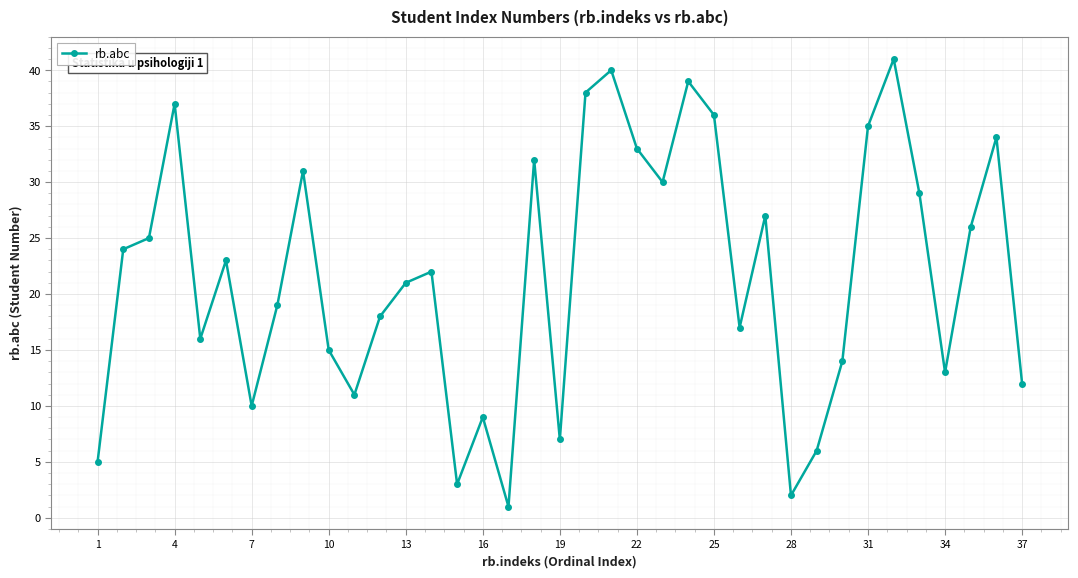

What is the difference between the maximum and minimum values?

40